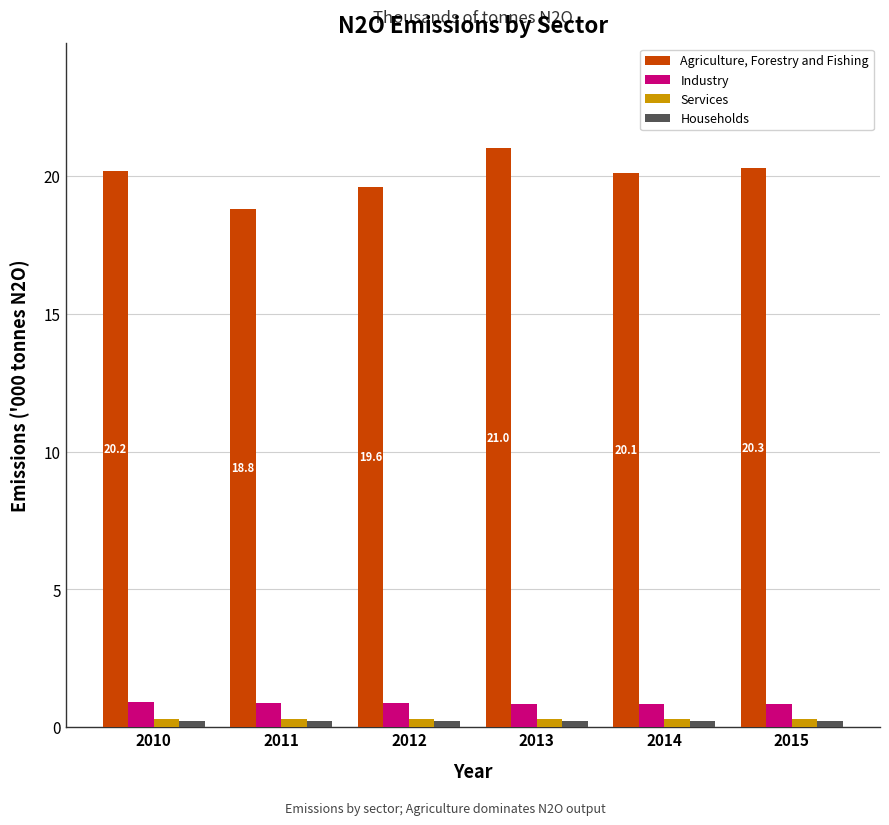

What is the sum of all Services values?

1.9